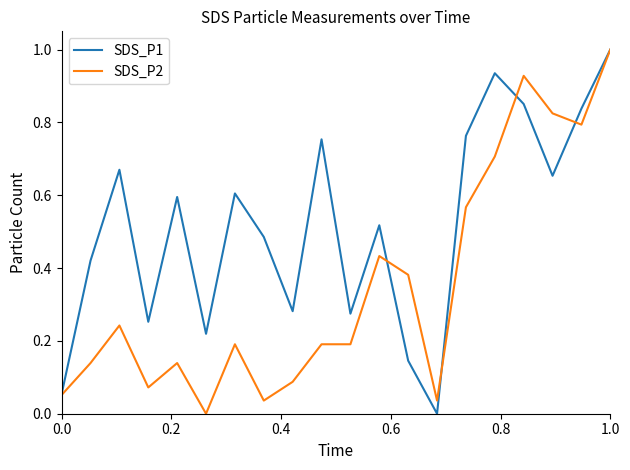

Which series has the largest total across all categories?

SDS_P1